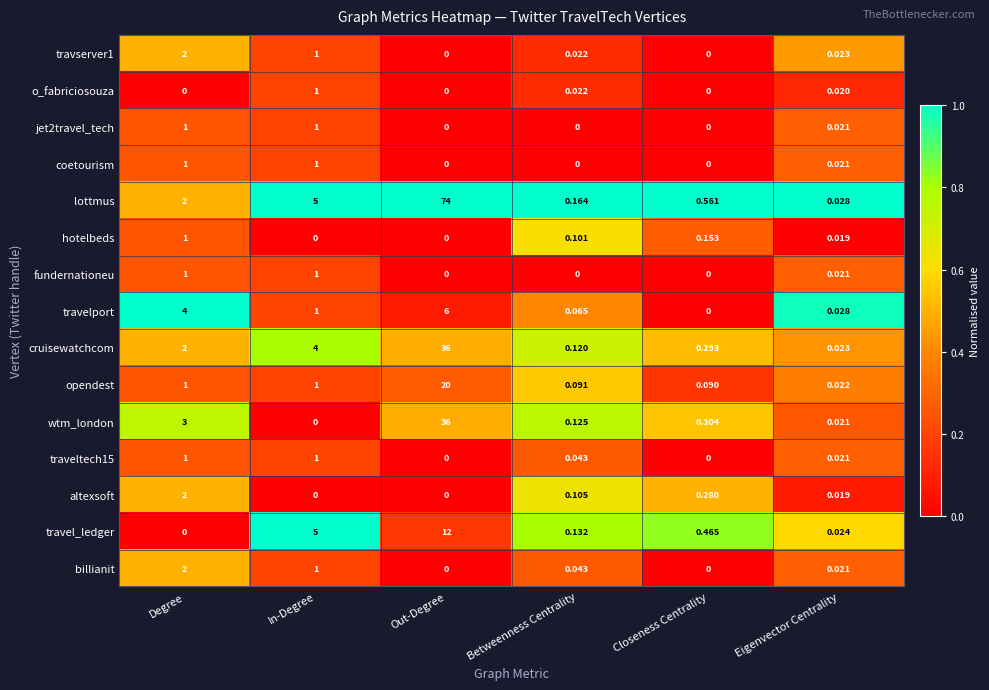

Which category has the highest value across all series?

Out-Degree